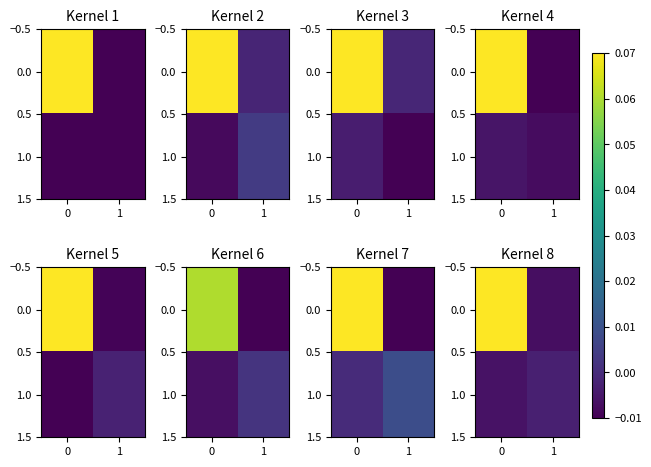

What is the difference between the maximum and minimum values in the 0.0 series?

0.1